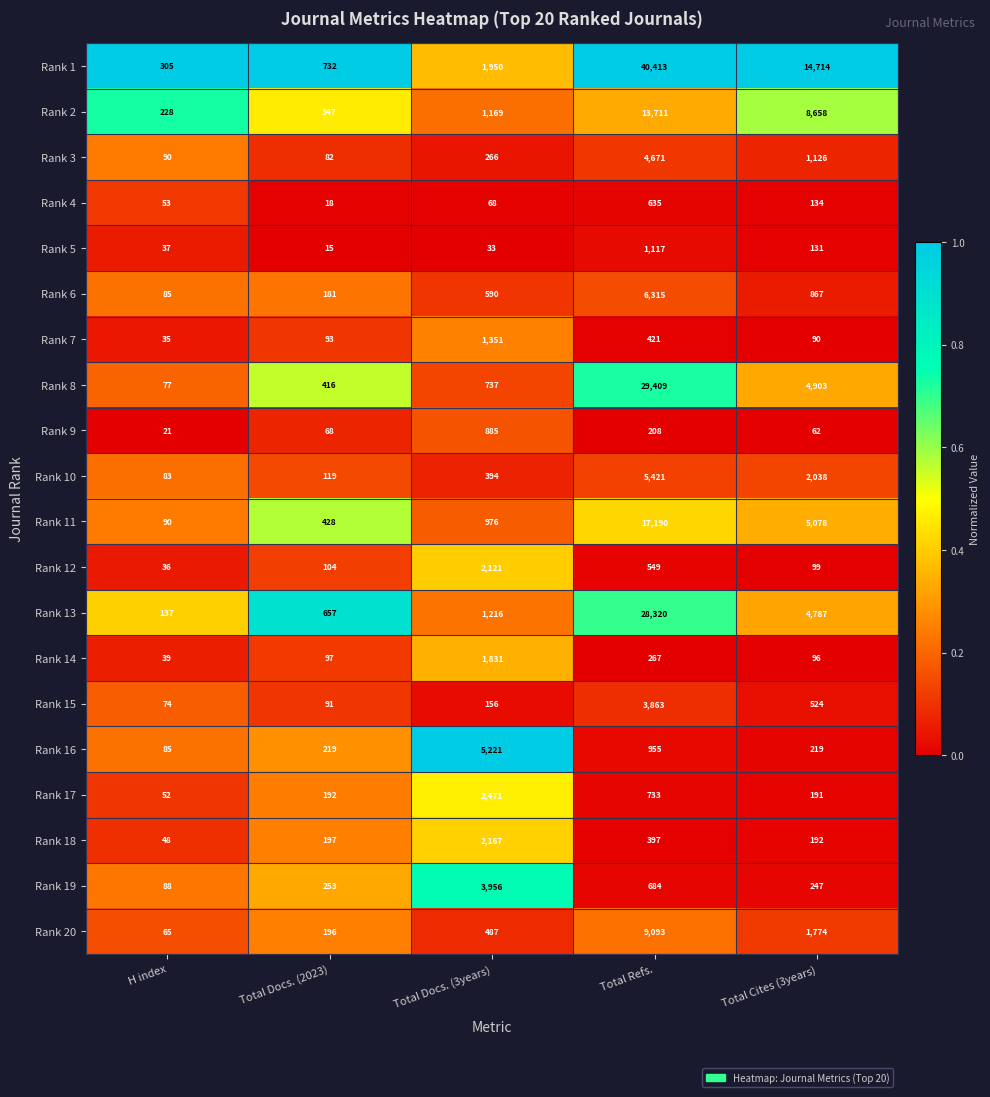

What is the sum of the Rank 9 values at Total Docs. (3years) and Total Refs.?

1093